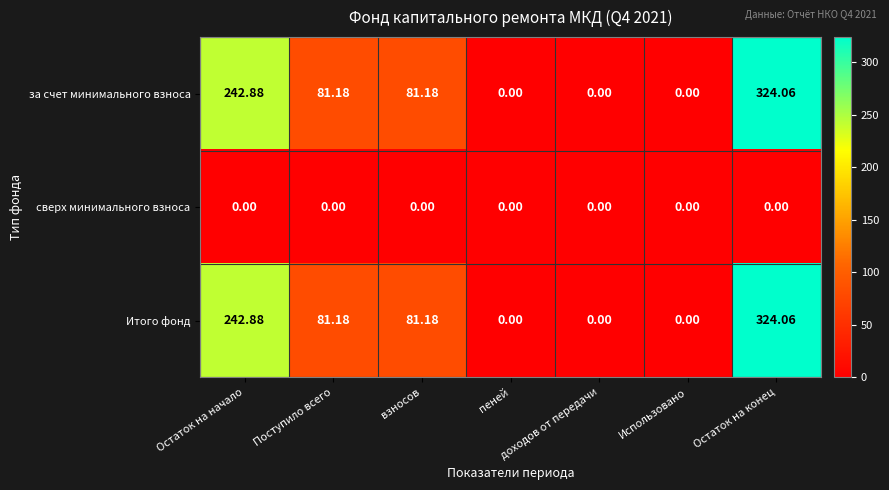

Which category has the highest value in the за счет минимального взноса series?

Остаток на конец